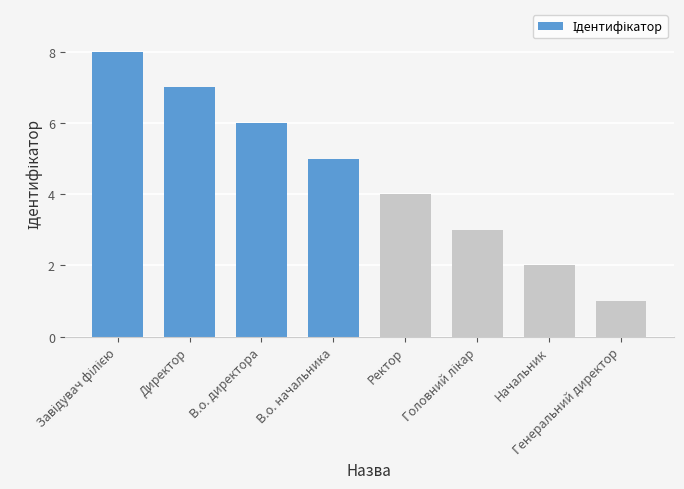

What is the label of the 4th bar from the left?

В.о. начальника